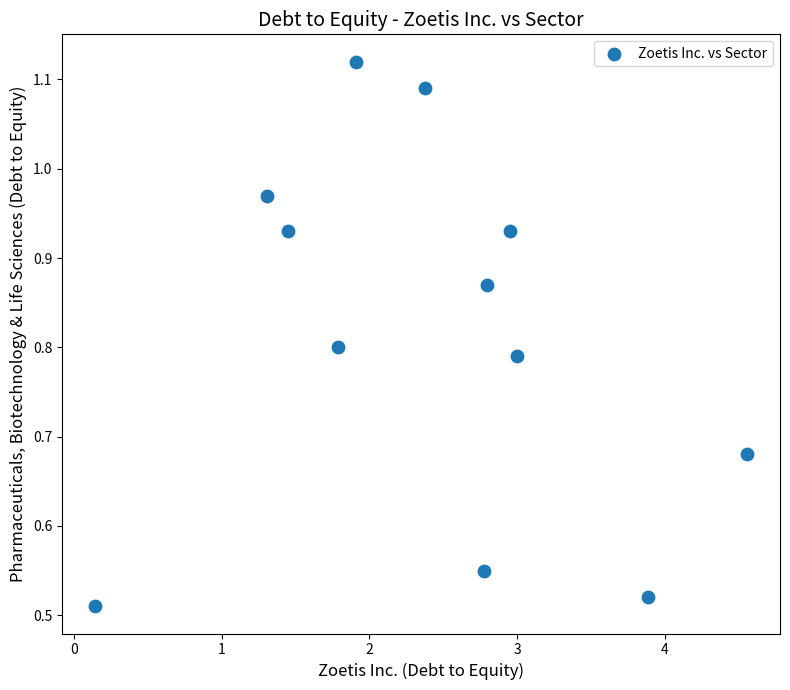

What is the average X value?

2.4